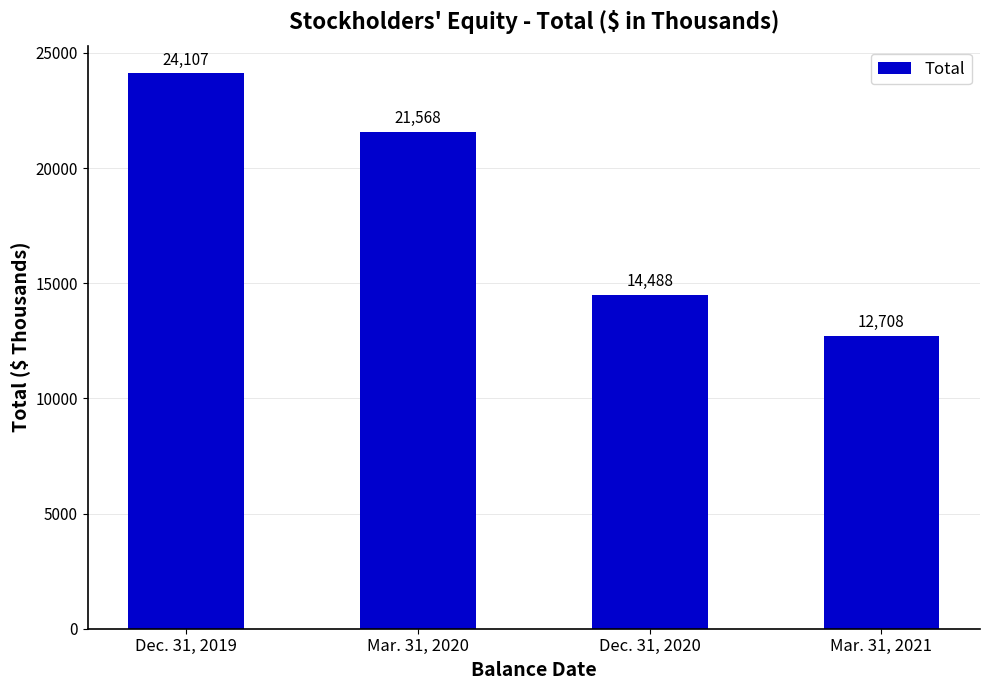

What is the change in value from Mar. 31, 2020 to Mar. 31, 2021?

-8860